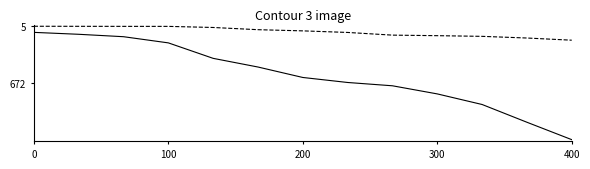

What is the maximum value shown in the chart?

1338.9